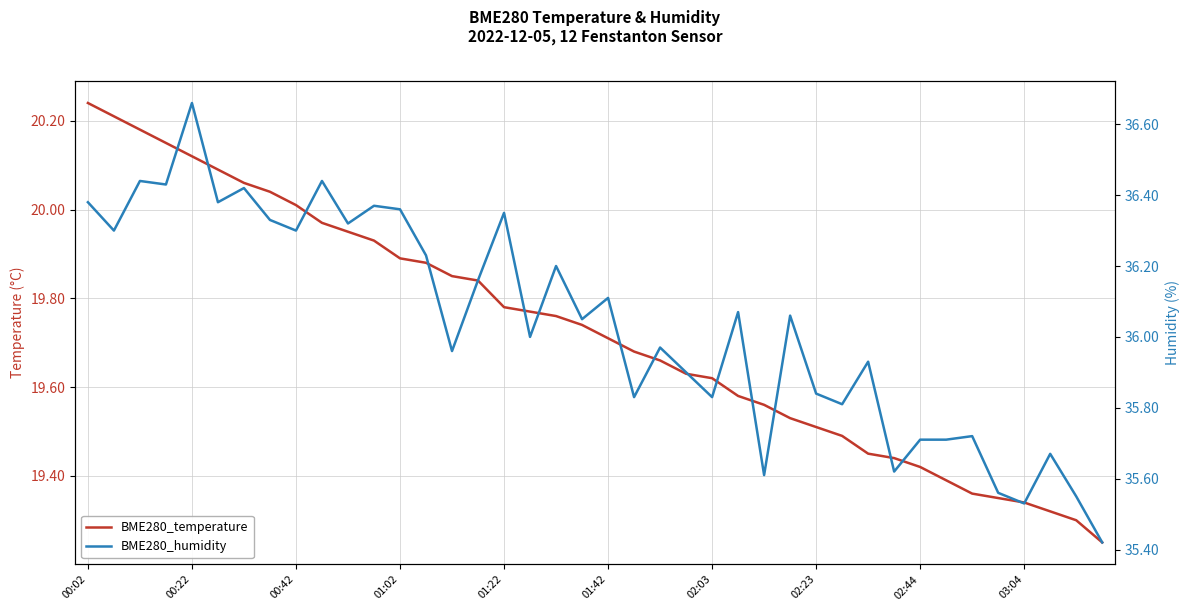

Is it true that BME280_humidity equals 36.0 at 22?

True